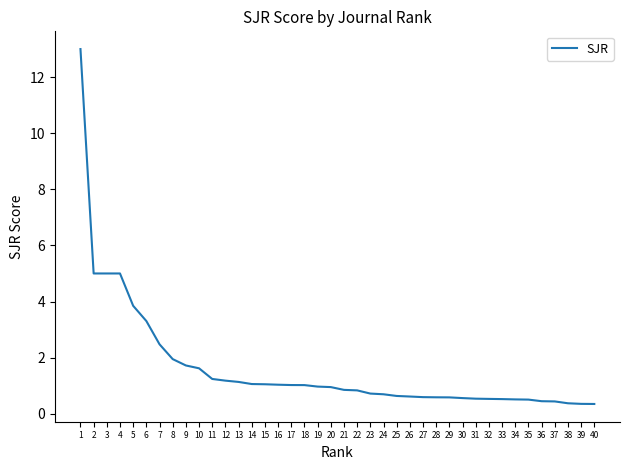

What is the difference between the values at 39 and 15?

0.7